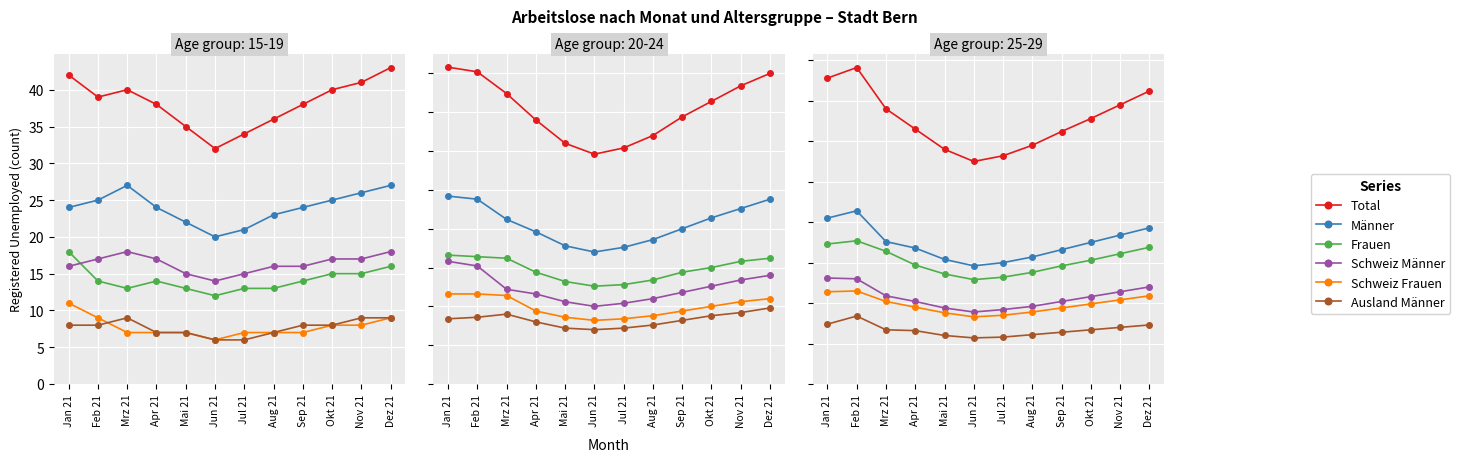

Is the value of Ausland Männer at Apr 21 greater than the value of Schweiz Männer at Mrz 21?

No